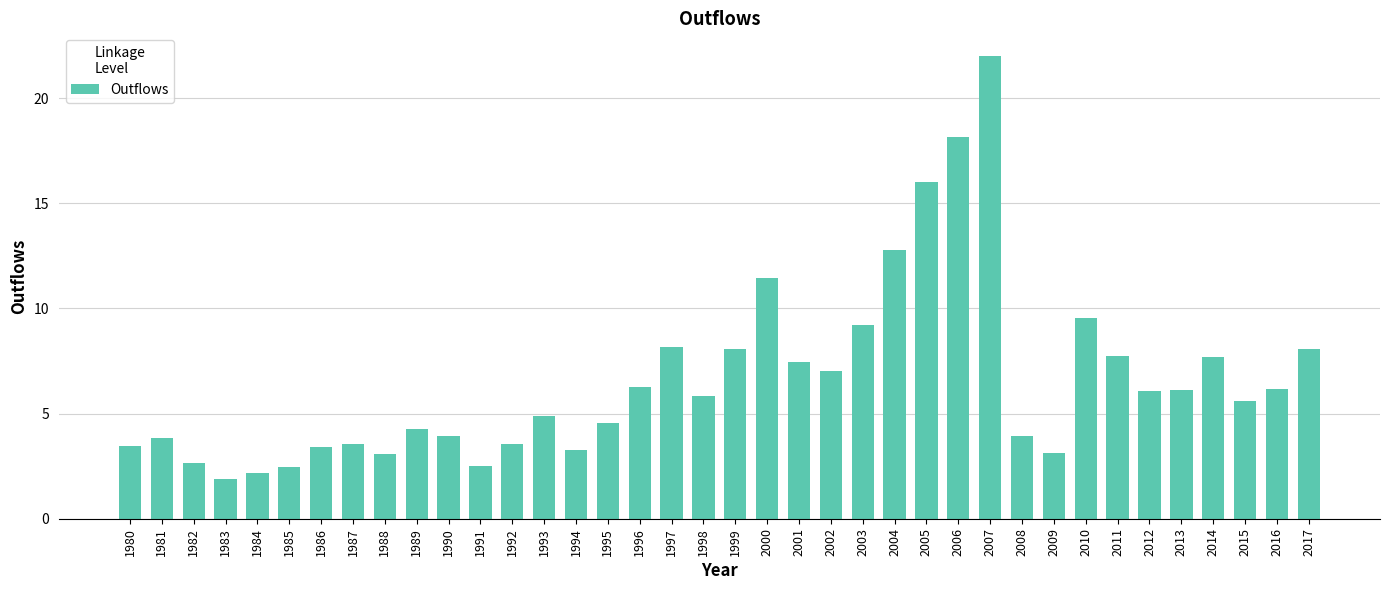

What is the ratio of the value at 1987 to the value at 2008?

0.9